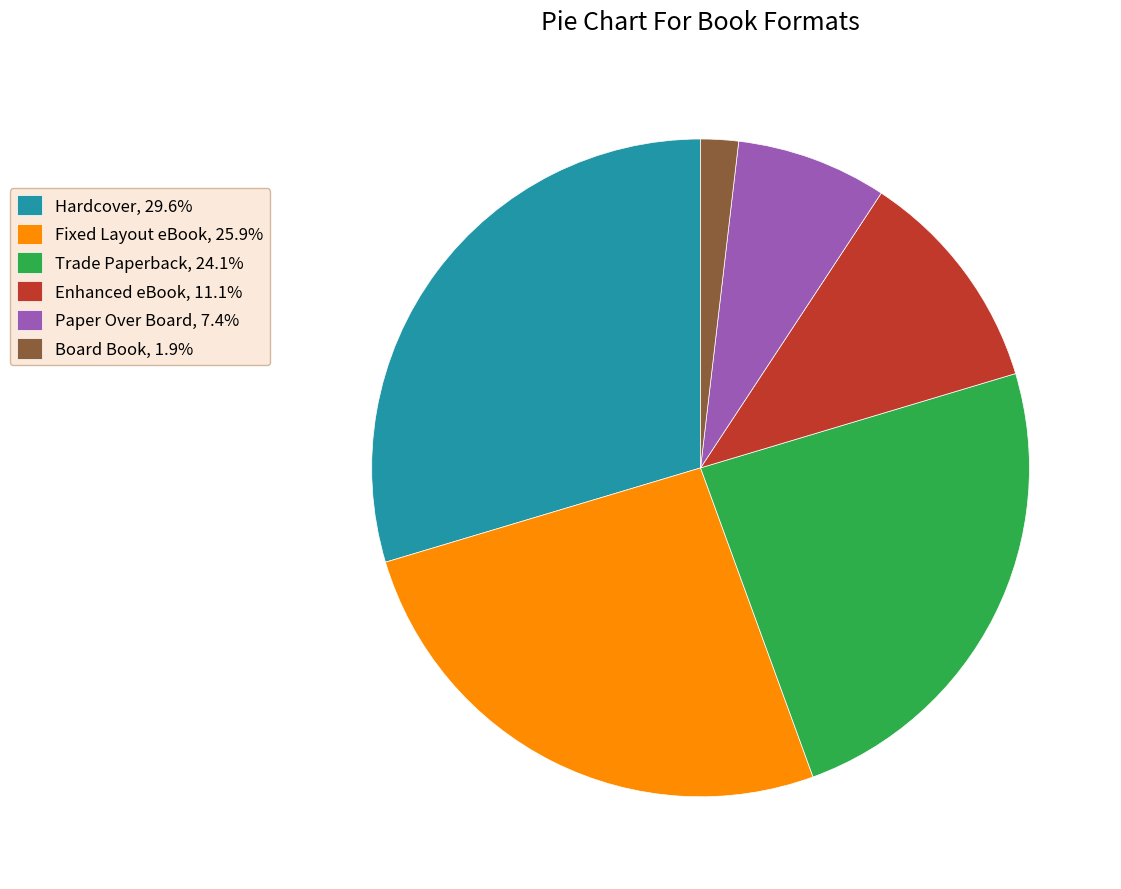

Is the sum of Paper Over Board, 7.4% and Enhanced eBook, 11.1% greater than half?

No